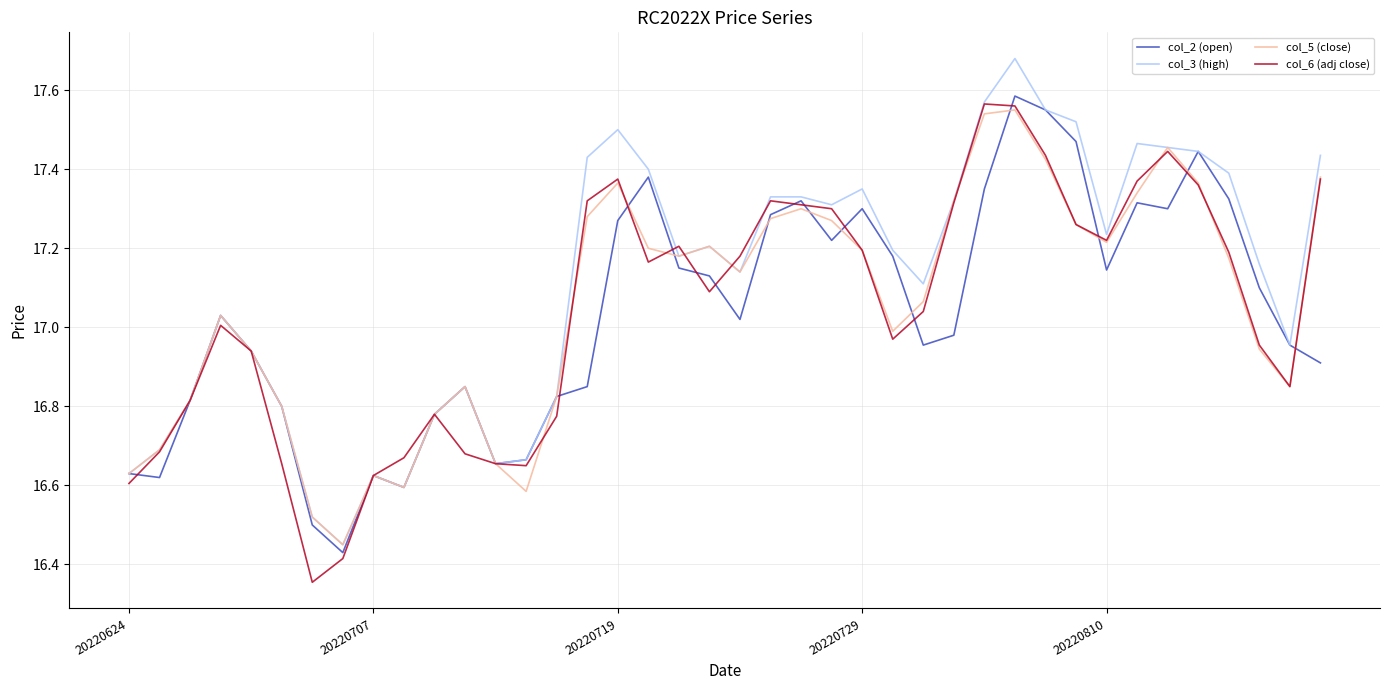

Which series has the largest total across all categories?

col_3 (high)